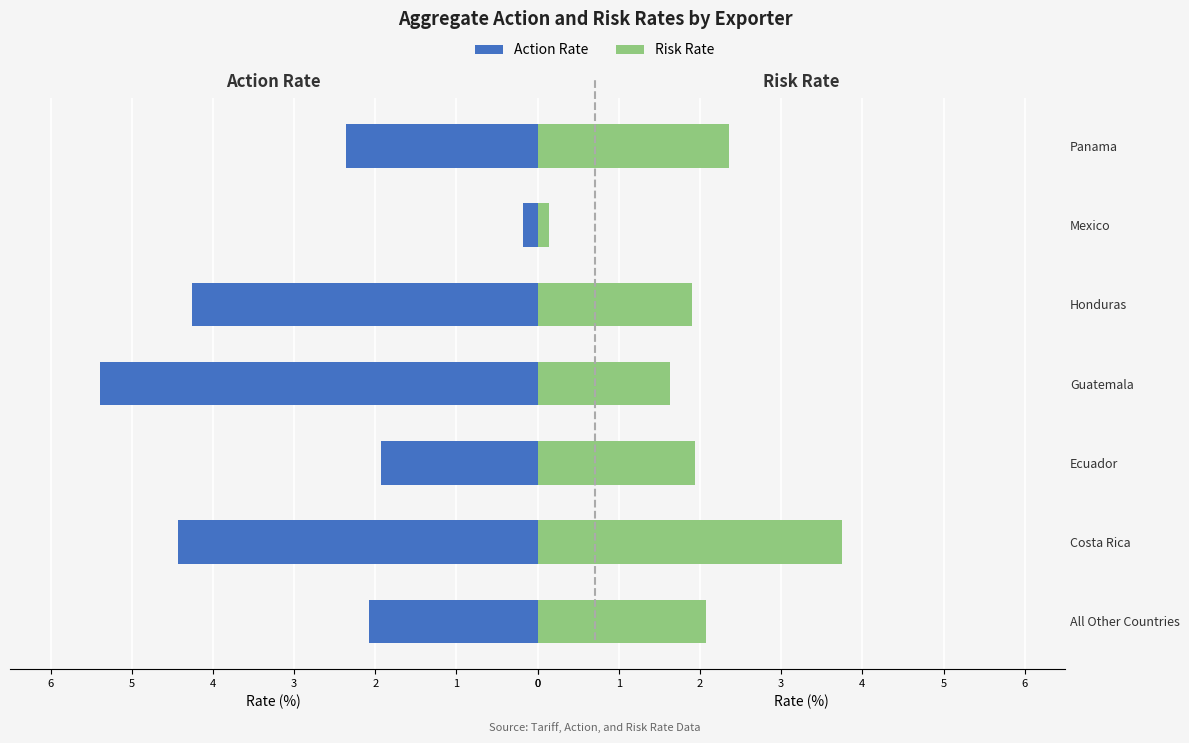

List the series in order of their overall mean, lowest first.

Risk Rate, Action Rate